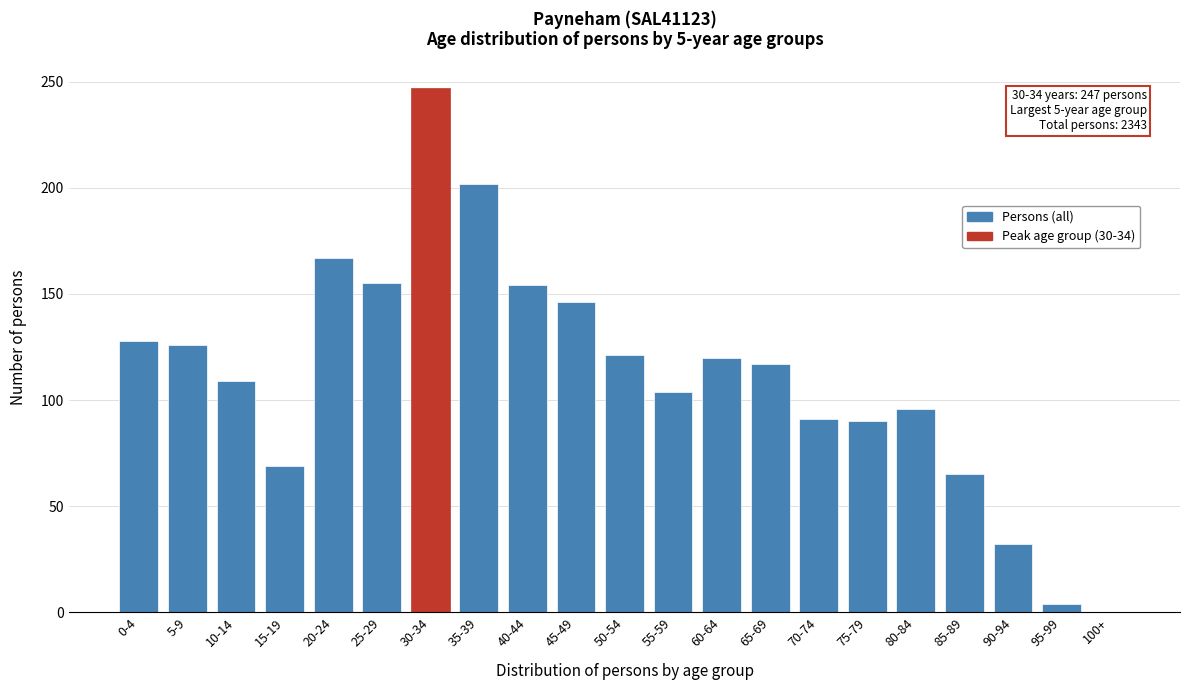

What is the greatest value displayed?

247